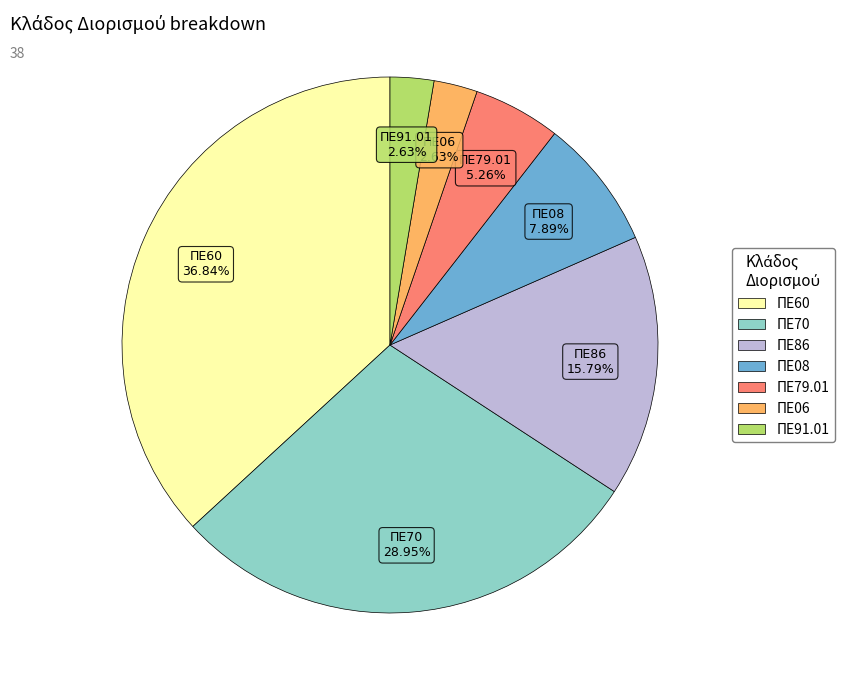

True or false: ΠΕ70 accounts for 20% of the total.

False